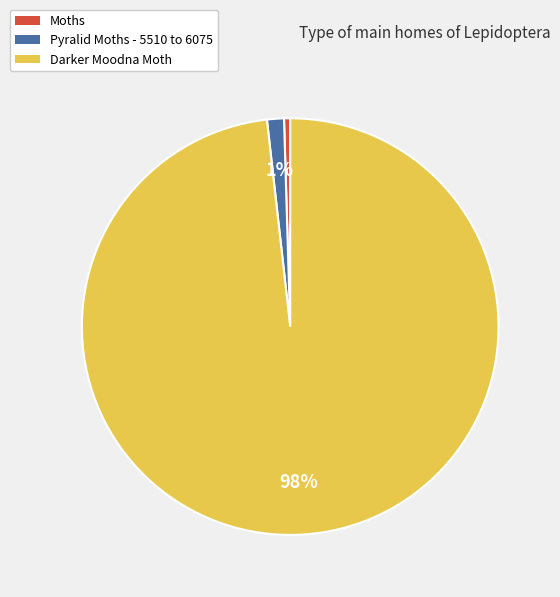

The Moths slice represents 0% of the pie. True or false?

True